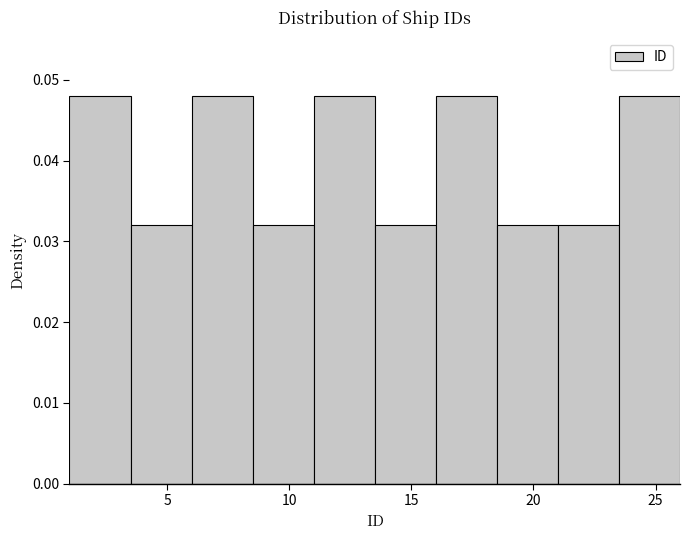

What is the height of the bar covering 11.0 to 13.5 on the x-axis? The values are not printed on the chart, so give them approximately, as read against the axis.

0.048